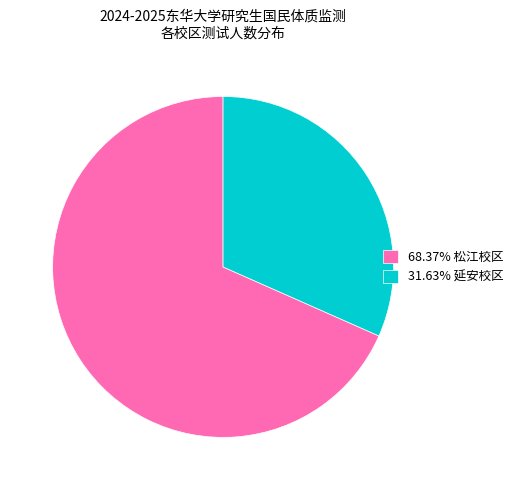

Do 31.63% 延安校区 and 68.37% 松江校区 together represent more than half of the pie?

Yes